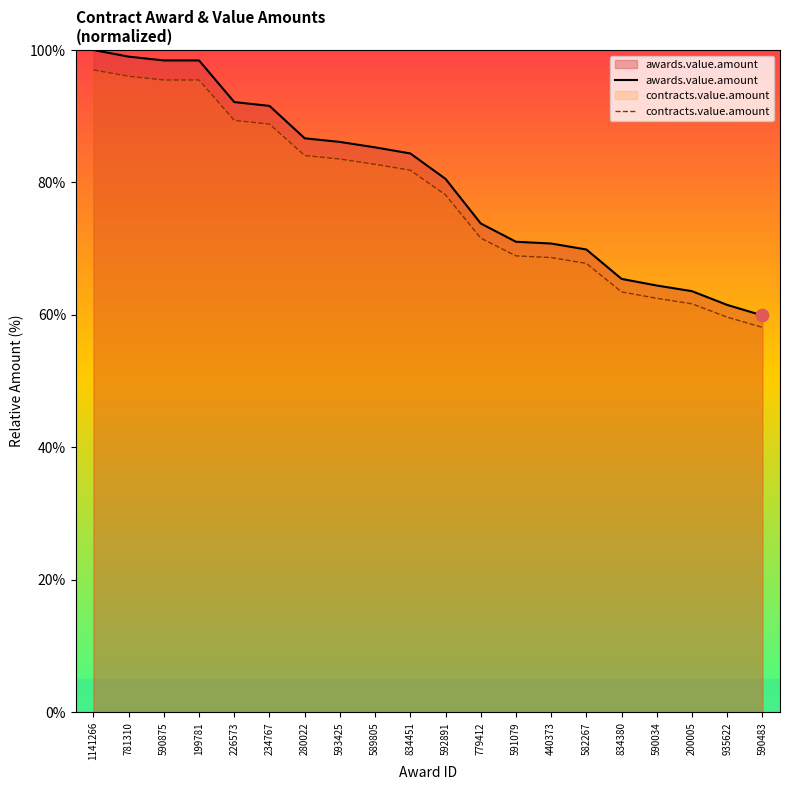

What are all the series names shown in the legend?

awards.value.amount, contracts.value.amount